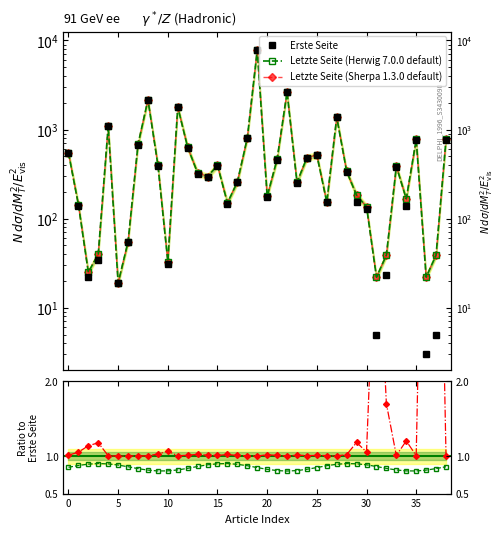

True or false: Letzte Seite (Sherpa style) and Letzte Seite (Sherpa) cross at least once.

False